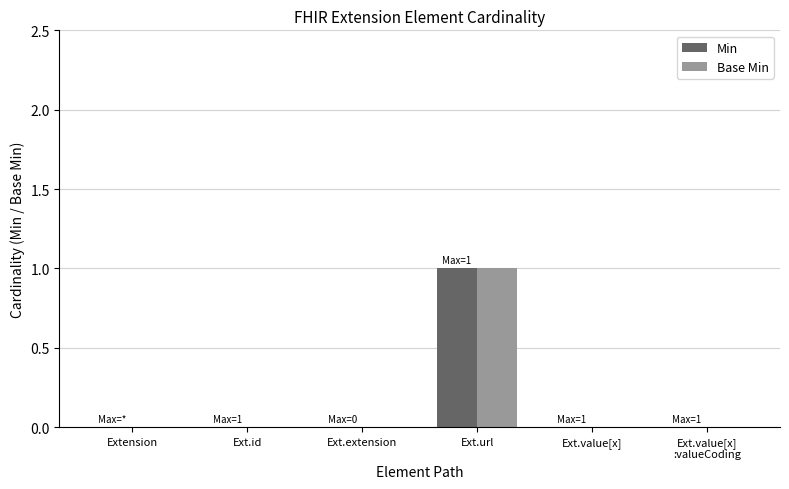

Reading right to left, transcribe all the data shown in this chart.

Min: 0	0	1	0	0	0
Base Min: 0	0	1	0	0	0